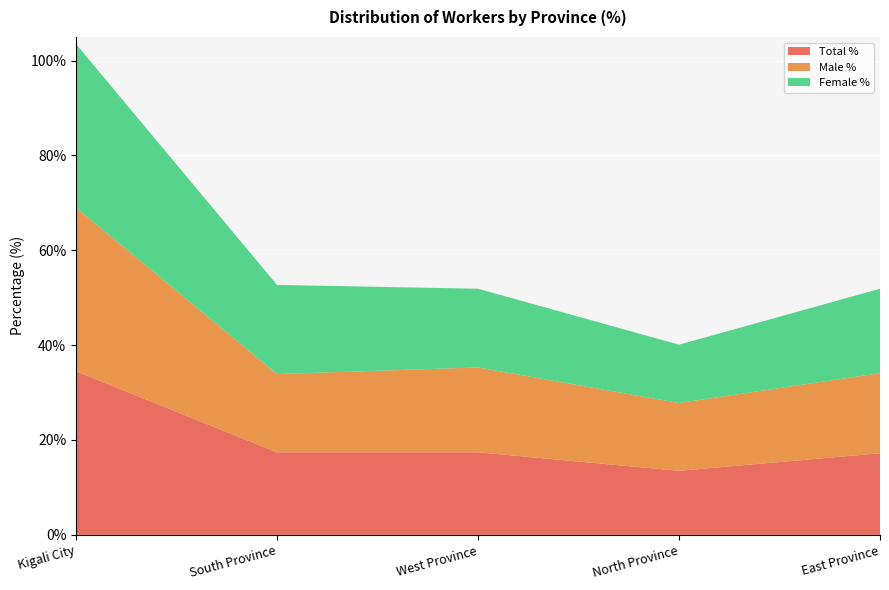

Reading right to left, list all the values displayed in this chart.

Total %: 17.2	13.5	17.4	17.4	34.5
Male %: 16.9	14.3	17.9	16.5	34.5
Female %: 17.8	12.3	16.6	18.8	34.5